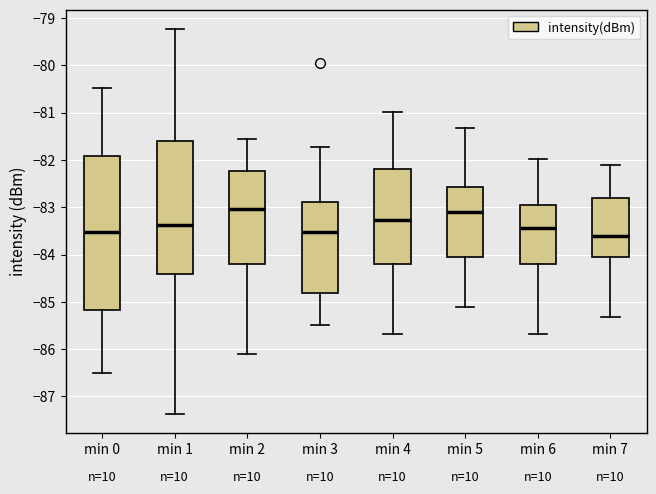

Reading left to right, transcribe this box plot: for each box, give where its median line is, the range the box spans, and where its two whiskers end, as read against the y-axis. The values are not printed on the chart, so give them approximately, as read against the axis.

min 0: median -83.5, box -85.2 to -81.9, whiskers -86.5 to -80.5
min 1: median -83.4, box -84.4 to -81.6, whiskers -87.4 to -79.2
min 2: median -83.0, box -84.2 to -82.2, whiskers -86.1 to -81.5
min 3: median -83.5, box -84.8 to -82.9, whiskers -85.5 to -81.7
min 4: median -83.3, box -84.2 to -82.2, whiskers -85.7 to -81.0
min 5: median -83.1, box -84.0 to -82.6, whiskers -85.1 to -81.3
min 6: median -83.4, box -84.2 to -82.9, whiskers -85.7 to -82.0
min 7: median -83.6, box -84.1 to -82.8, whiskers -85.3 to -82.1